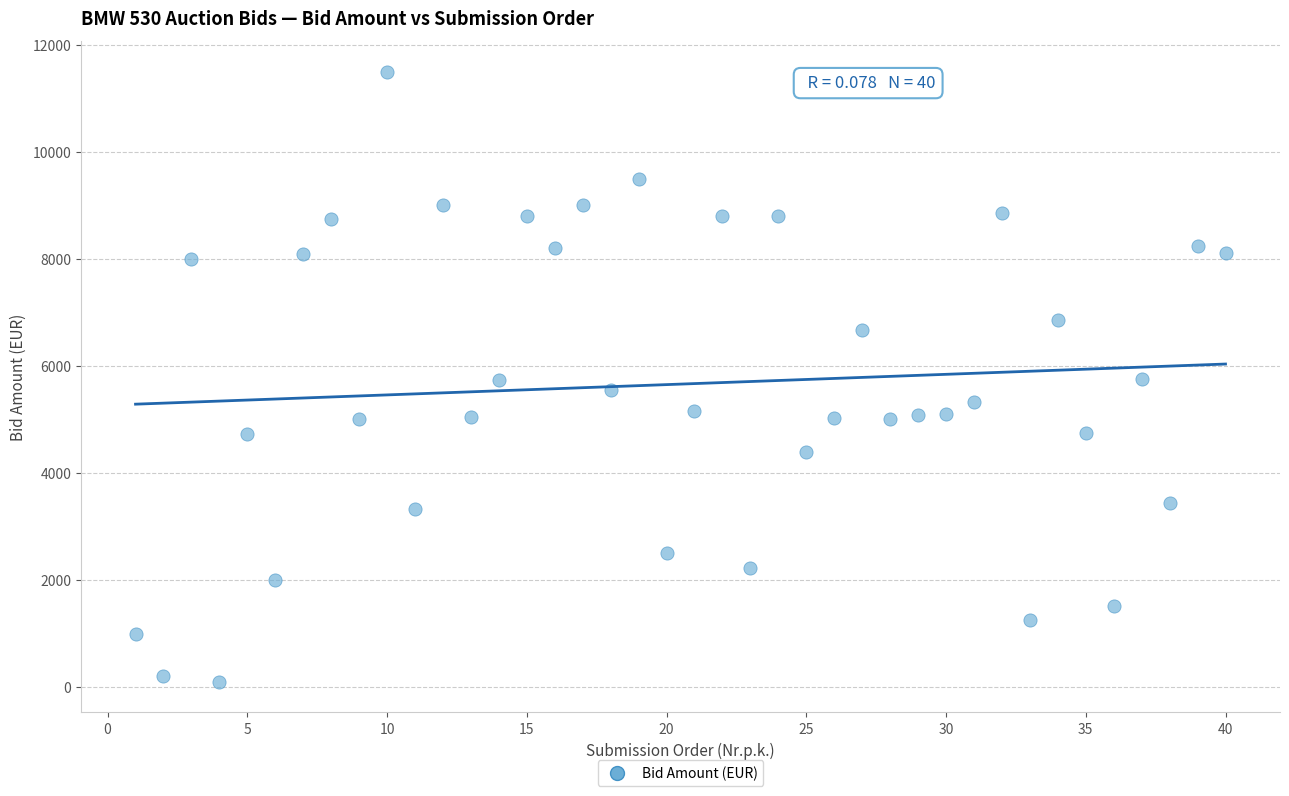

What is the range of X values (max minus min)?

39.0